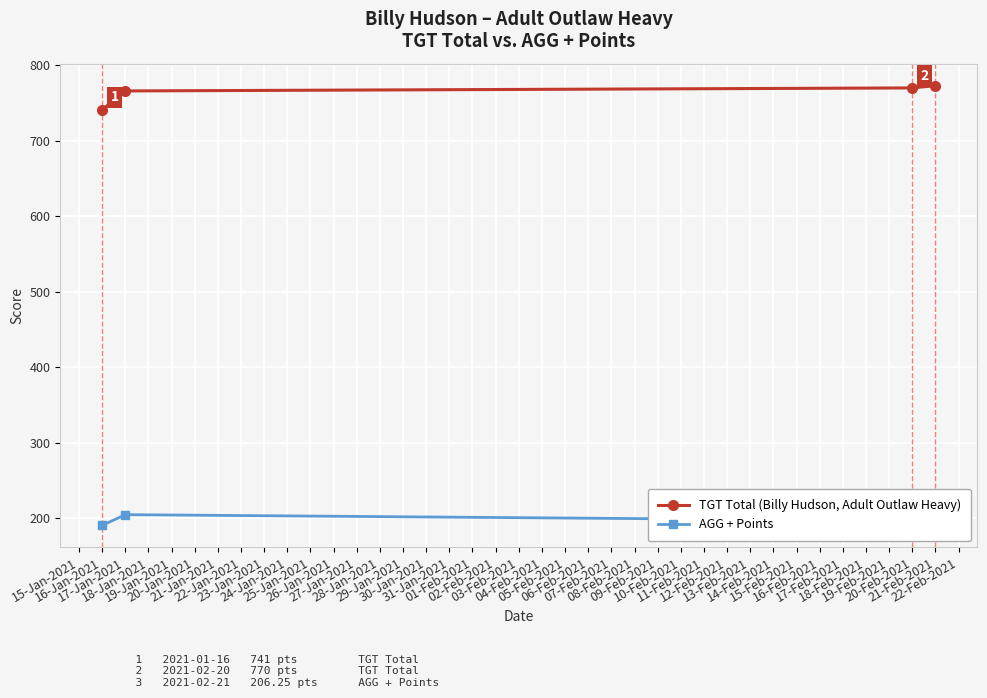

True or false: TGT Total (Billy Hudson, Adult Outlaw Heavy) has more than 1 interior local peaks.

False